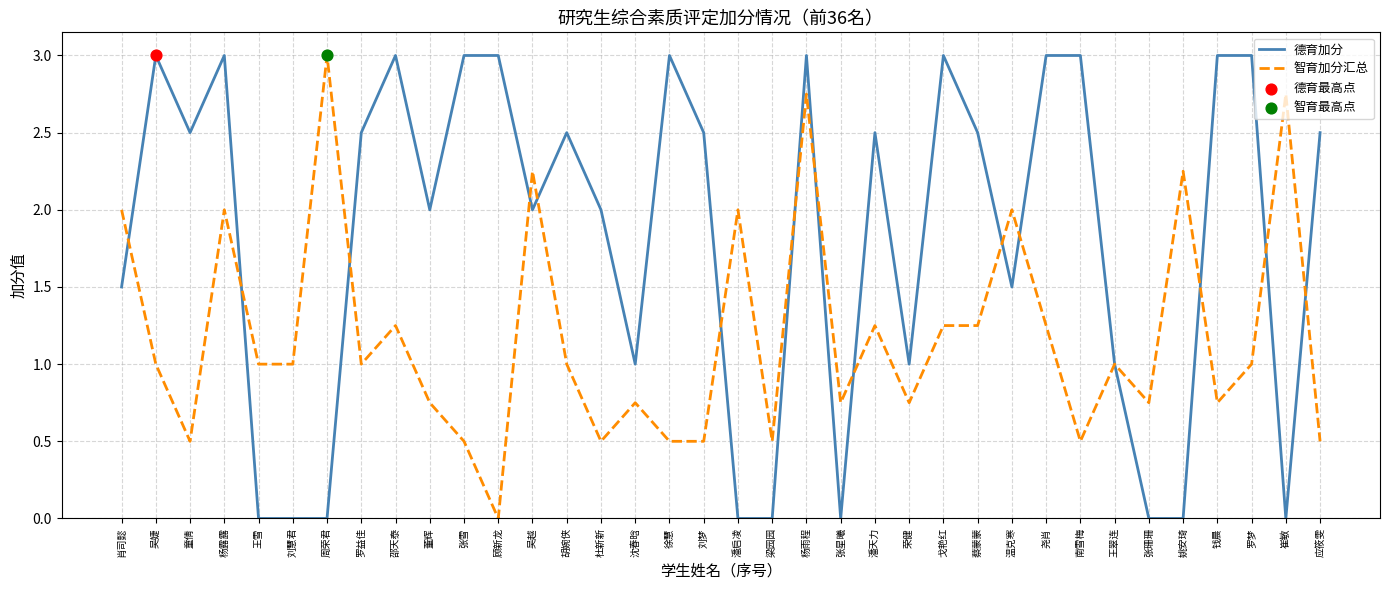

At which category is the sum across all series the highest?

杨雨程